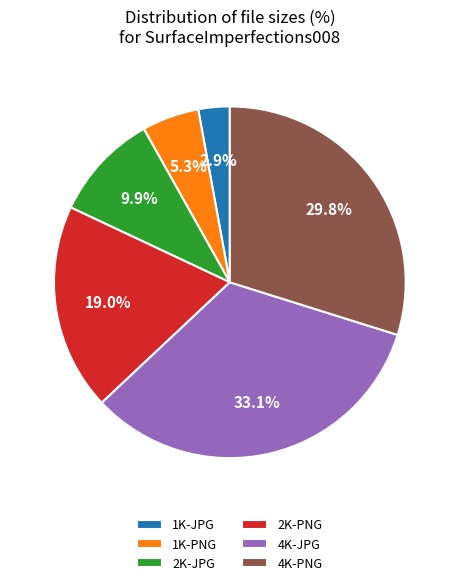

To the nearest percent, what is the difference between the largest and smallest slice percentages?

30%